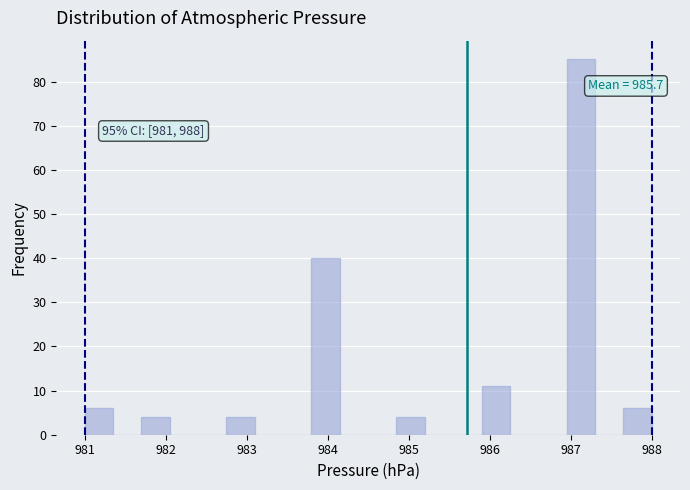

Around what value on the x-axis is the tallest bar? Give the approximate position of its centre, as read against the axis.

987.1